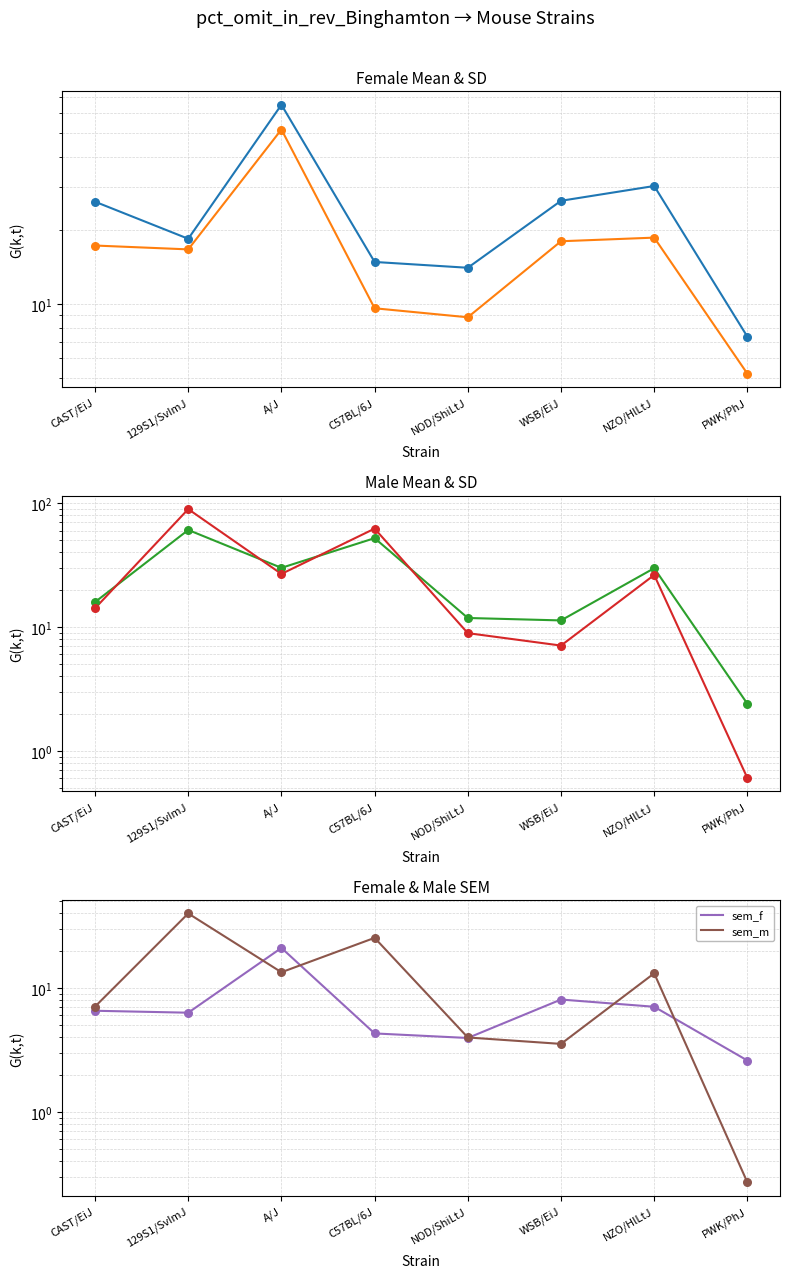

Which series has the largest total across all categories?

sd_m